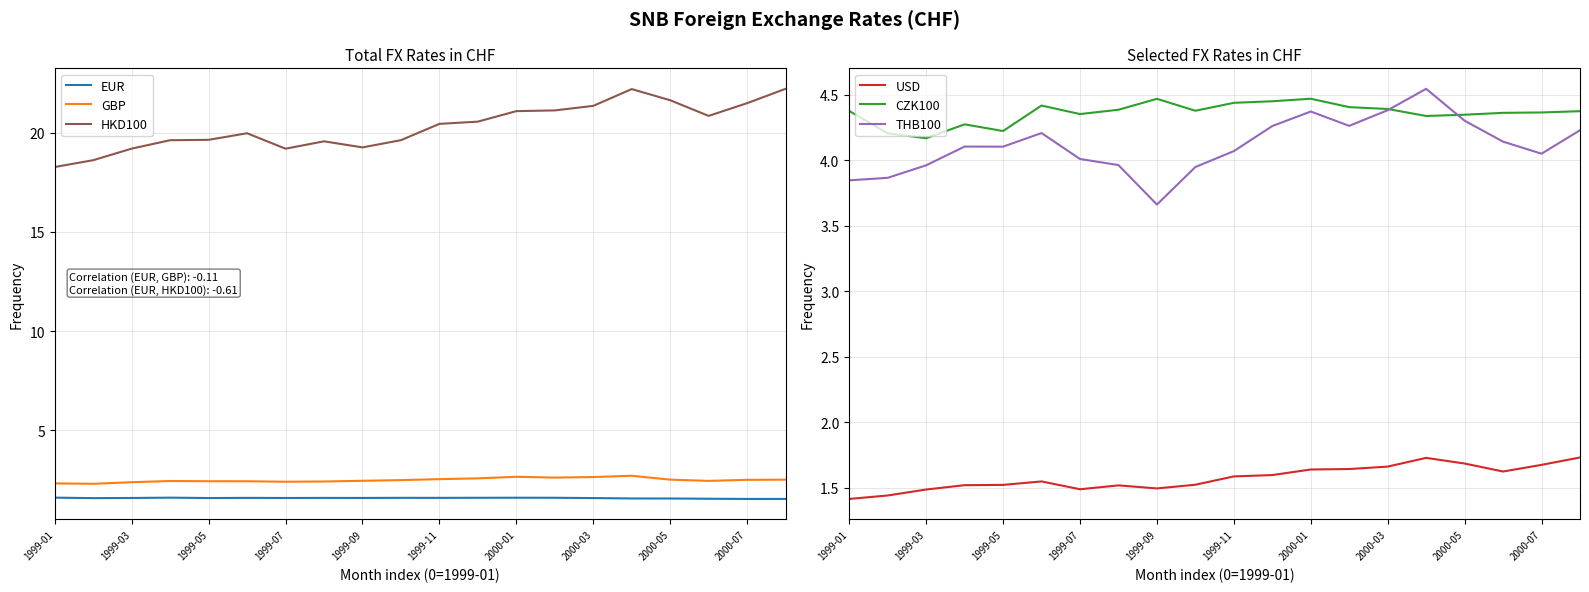

How many interior local valleys does the CZK100 series have?

5